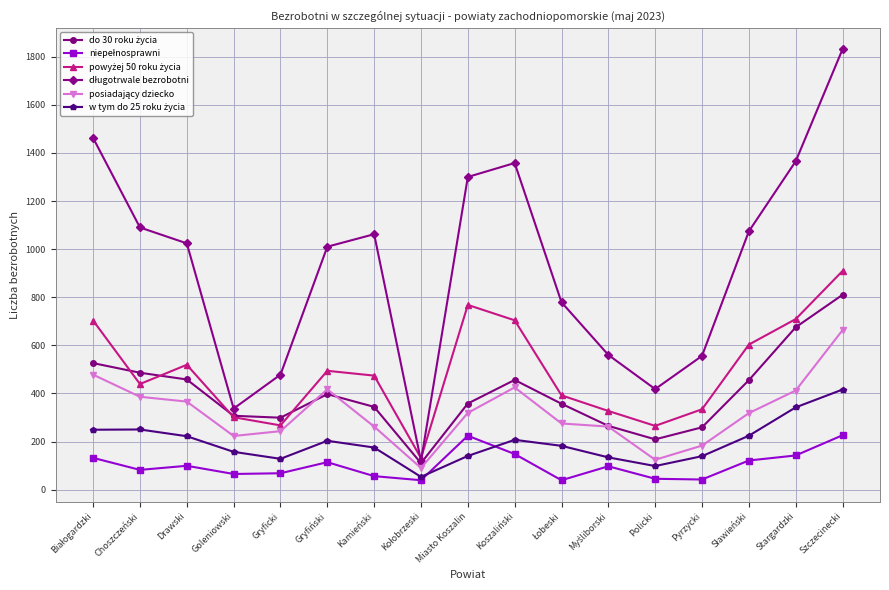

What is the label of the 6th point from the left?

Gryfiński